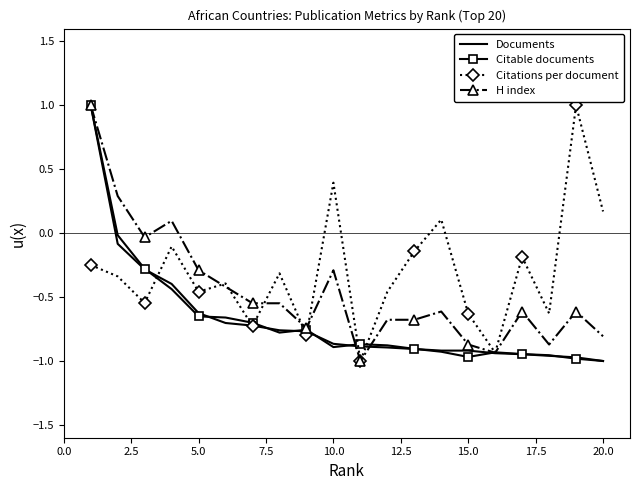

How many values in H index are below zero?

17